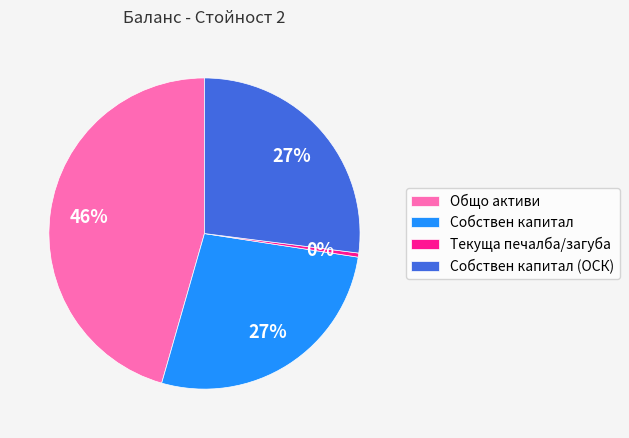

Do Собствен капитал (ОСК) and Текуща печалба/загуба together represent more than half of the pie?

No